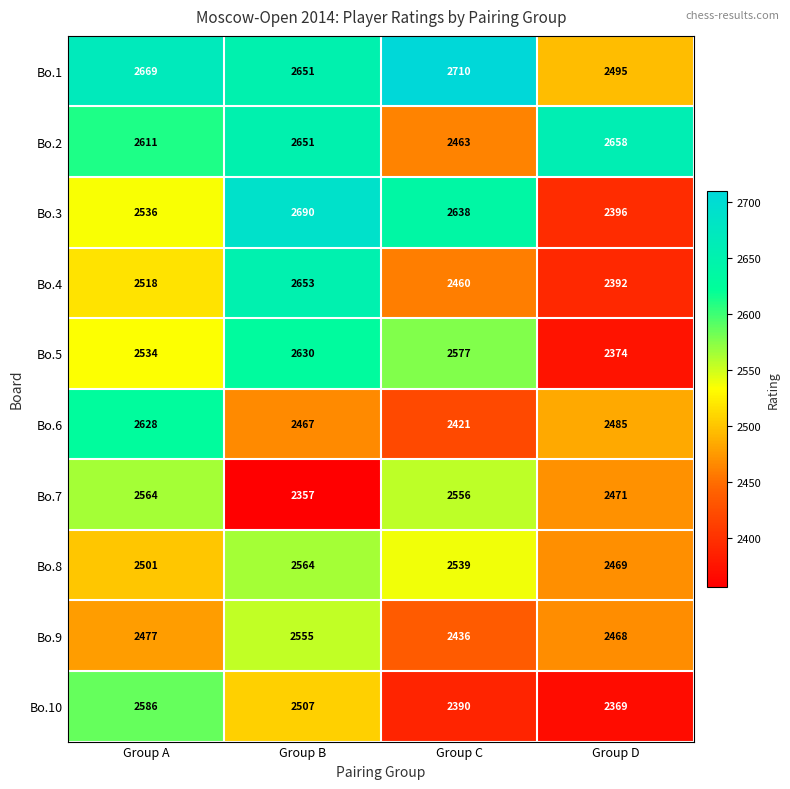

At which category is the sum across all series the highest?

Group B